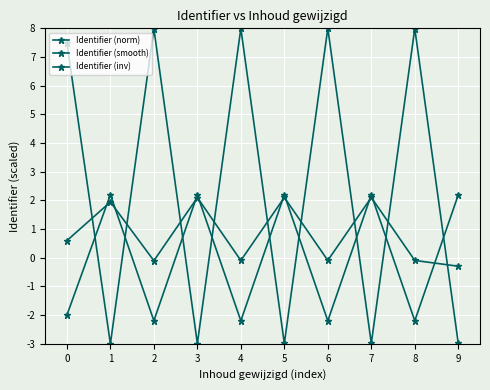

True or false: Identifier (norm) has a value of -3.0 at 3.

True